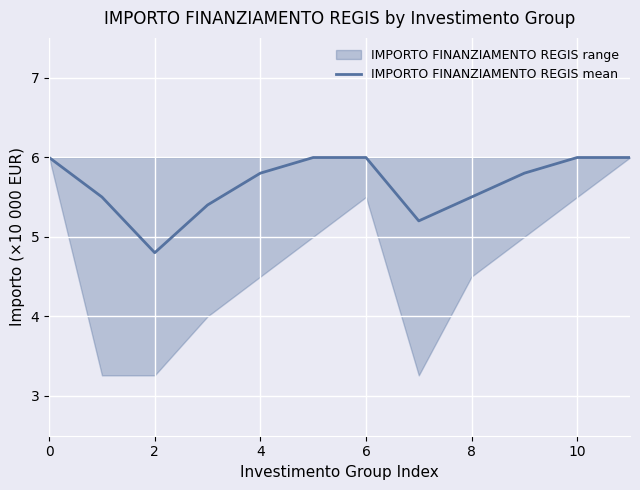

Is it true that IMPORTO FINANZIAMENTO REGIS mean equals 6.0 at 10?

True